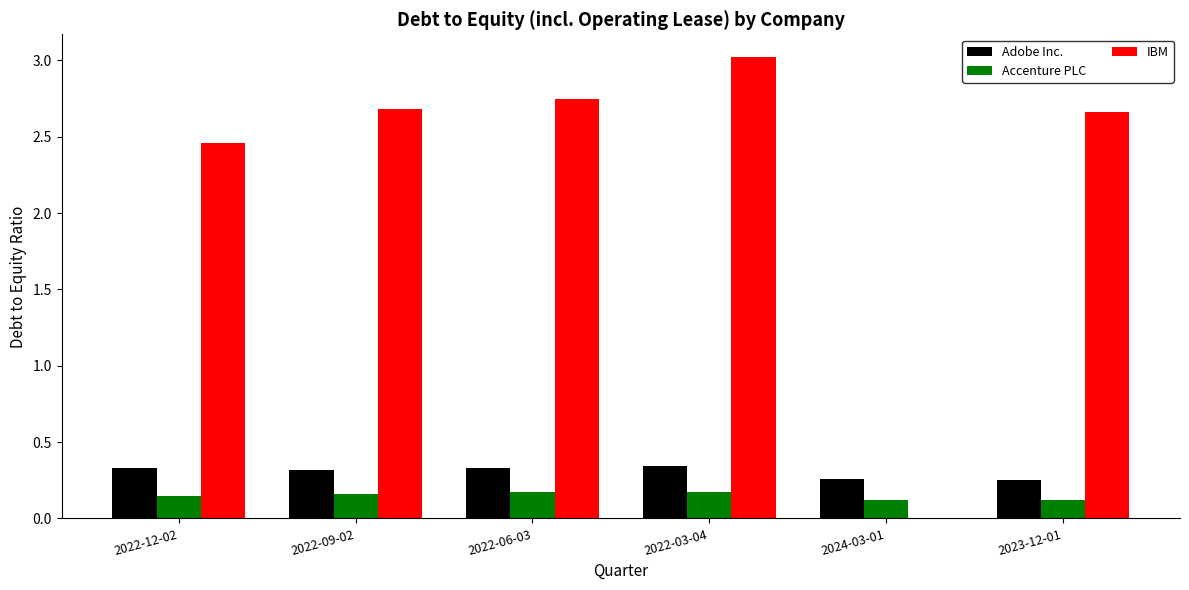

Which series changed the most between 2022-09-02 and 2024-03-01?

IBM